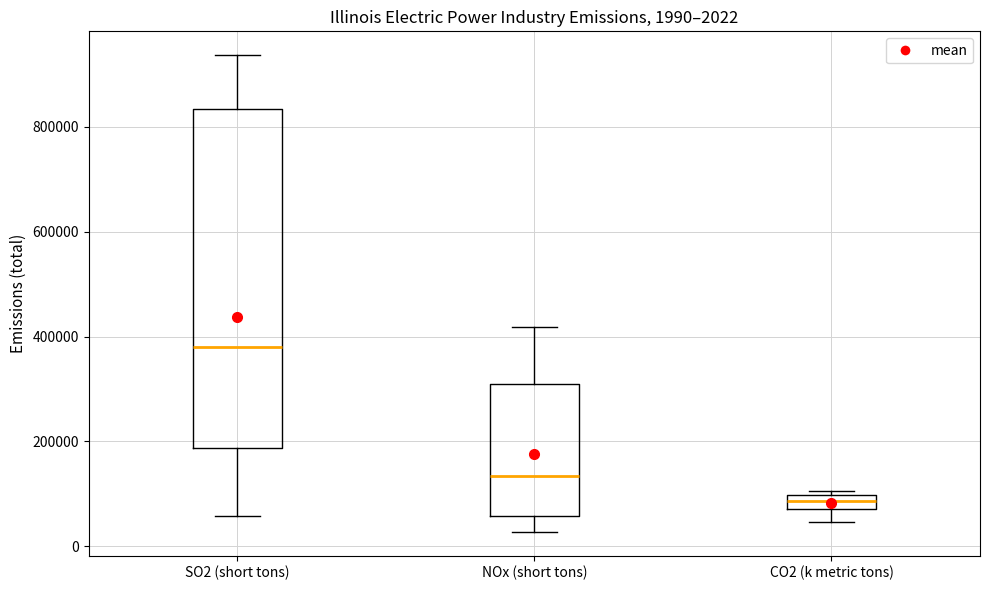

Comparing the boxes themselves (not the whiskers), which one is the tallest?

SO2 (short tons)